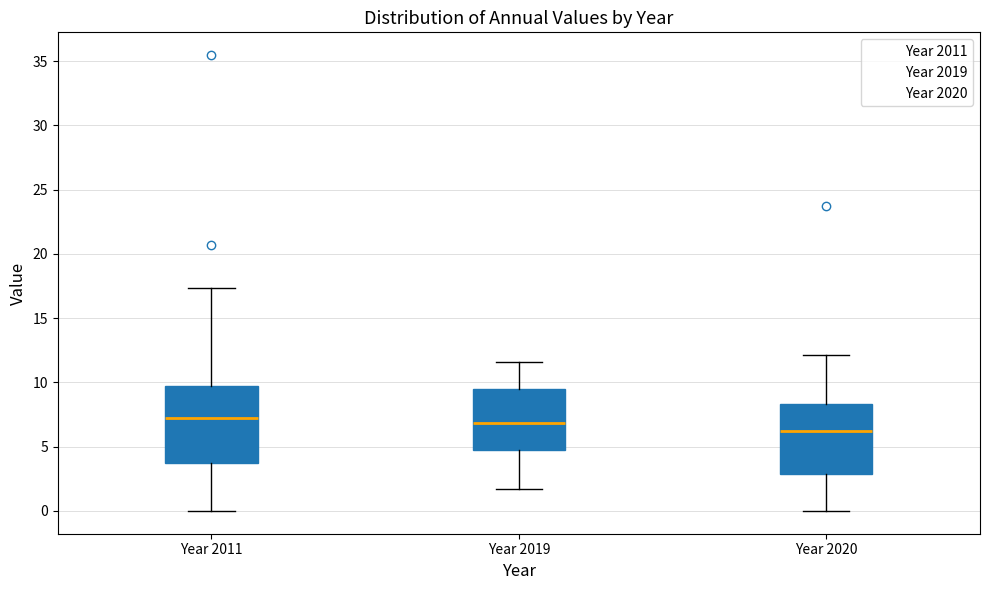

Which box is the tallest, from its lower edge to its upper edge?

Year 2011